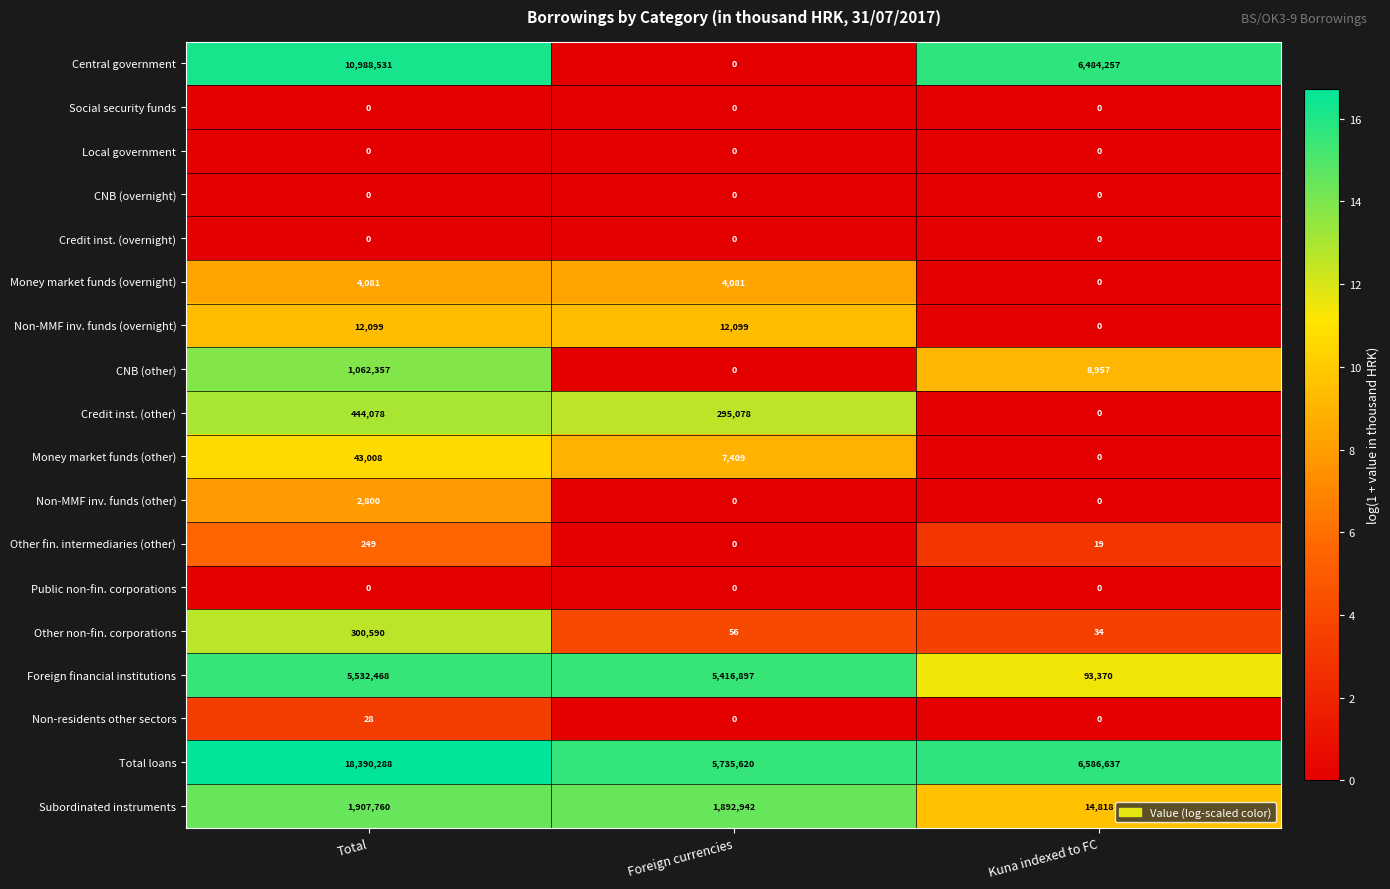

Which category has the highest value in the Foreign financial institutions series?

Total